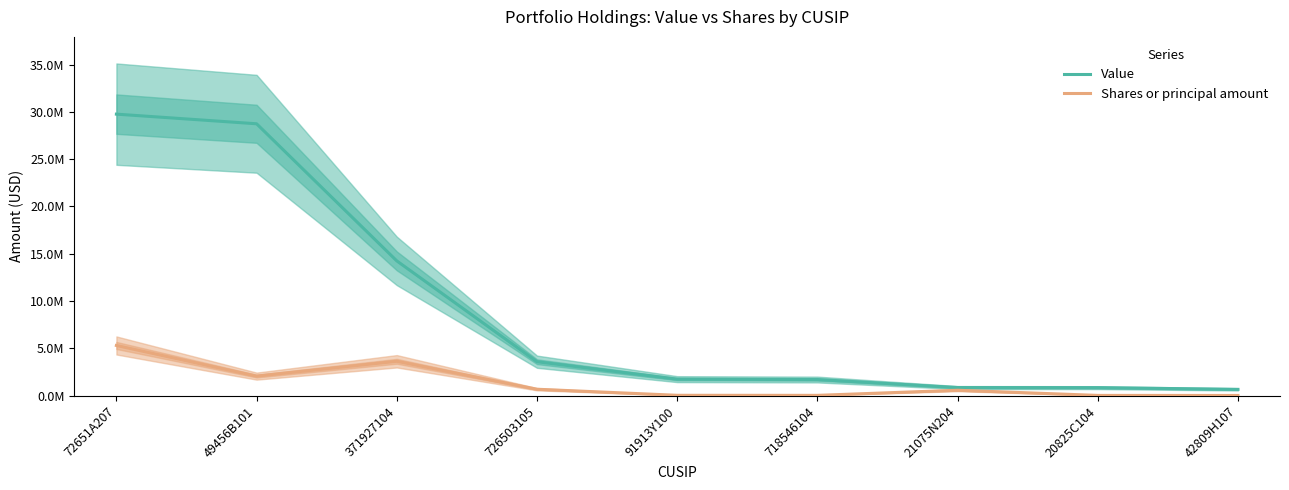

Which series has the widest spread of values?

Value